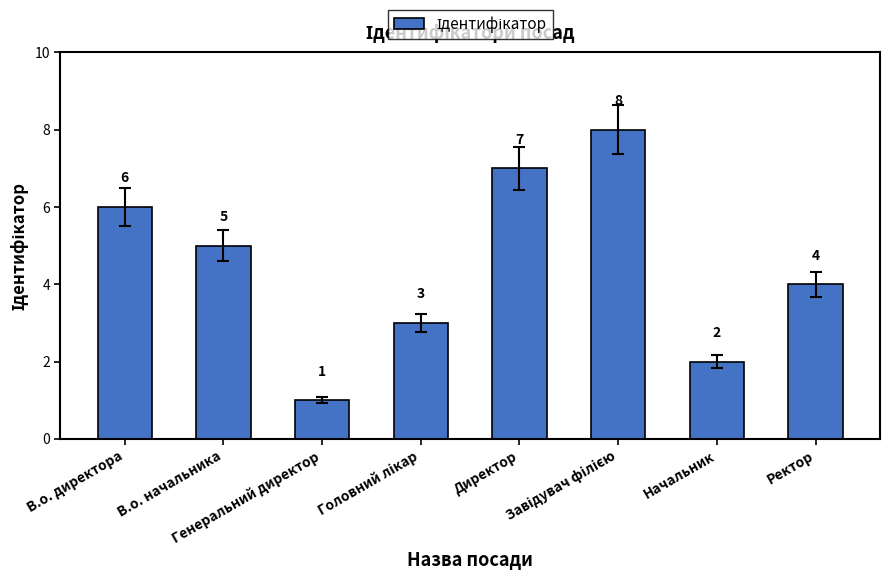

What is the label of the 1st bar from the right?

Ректор